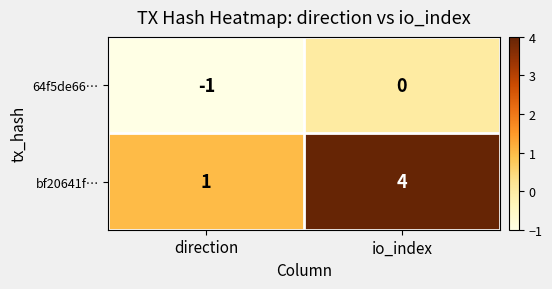

At which label does bf20641f… reach its minimum?

direction